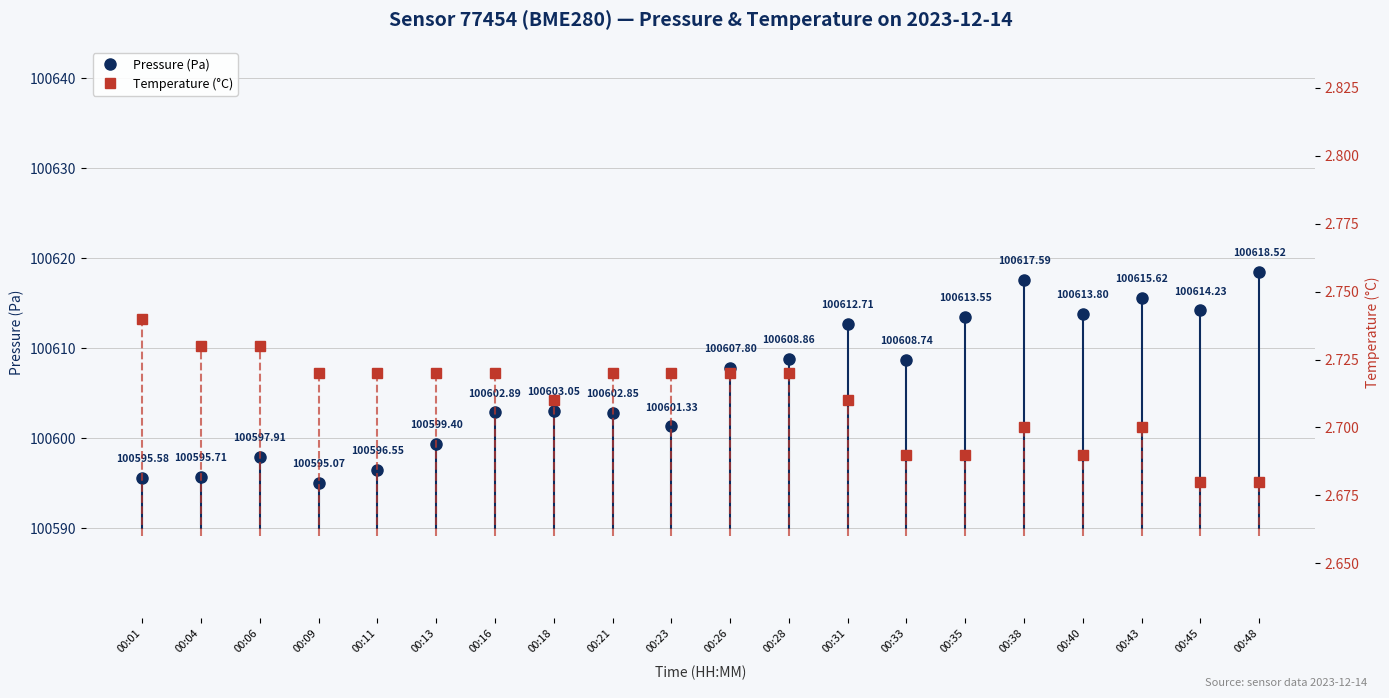

The Pressure (Pa) series shows 100613.8 at 00:40. True or false?

True